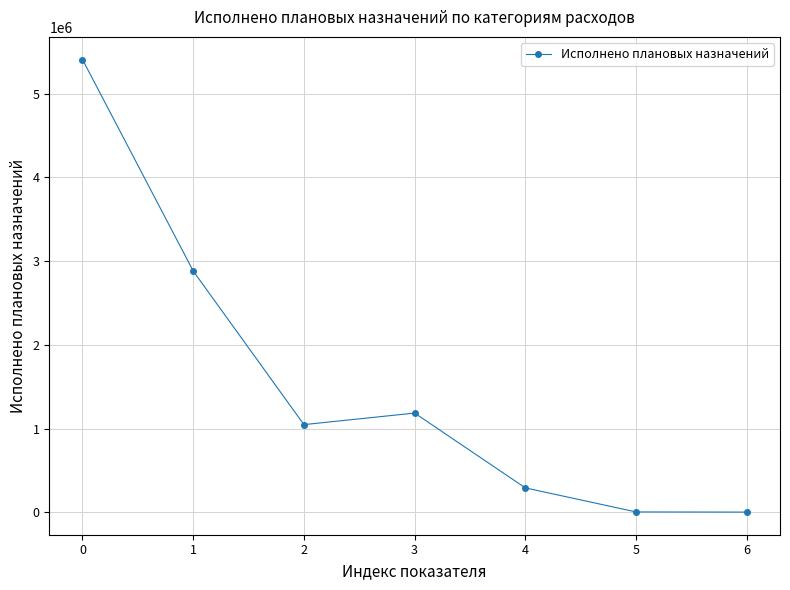

True or false: the data has more than 1 interior local peaks.

False